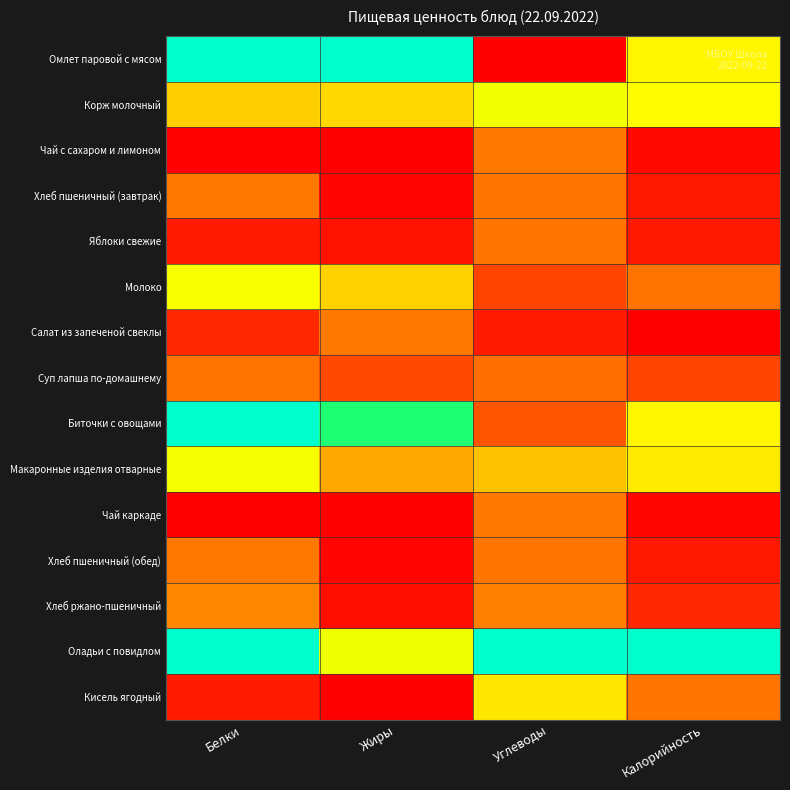

Reading right to left, transcribe all the data shown in this chart.

Омлет паровой с мясом: Калорийность=0.5	Углеводы=0.0	Жиры=1.0	Белки=1.0
Корж молочный: Калорийность=0.5	Углеводы=0.5	Жиры=0.4	Белки=0.3
Чай с сахаром и лимоном: Калорийность=0.0	Углеводы=0.2	Жиры=0.0	Белки=0.0
Хлеб пшеничный (завтрак): Калорийность=0.0	Углеводы=0.2	Жиры=0.0	Белки=0.2
Яблоки свежие: Калорийность=0.0	Углеводы=0.2	Жиры=0.0	Белки=0.0
Молоко: Калорийность=0.2	Углеводы=0.1	Жиры=0.4	Белки=0.5
Салат из запеченой свеклы: Калорийность=0.0	Углеводы=0.0	Жиры=0.2	Белки=0.1
Суп лапша по-домашнему: Калорийность=0.1	Углеводы=0.2	Жиры=0.1	Белки=0.2
Биточки с овощами: Калорийность=0.5	Углеводы=0.1	Жиры=0.8	Белки=1.0
Макаронные изделия отварные: Калорийность=0.4	Углеводы=0.3	Жиры=0.3	Белки=0.5
Чай каркаде: Калорийность=0.0	Углеводы=0.2	Жиры=0.0	Белки=0.0
Хлеб пшеничный (обед): Калорийность=0.0	Углеводы=0.2	Жиры=0.0	Белки=0.2
Хлеб ржано-пшеничный: Калорийность=0.1	Углеводы=0.2	Жиры=0.0	Белки=0.2
Оладьи с повидлом: Калорийность=1.0	Углеводы=1.0	Жиры=0.6	Белки=1.0
Кисель ягодный: Калорийность=0.2	Углеводы=0.4	Жиры=0.0	Белки=0.0